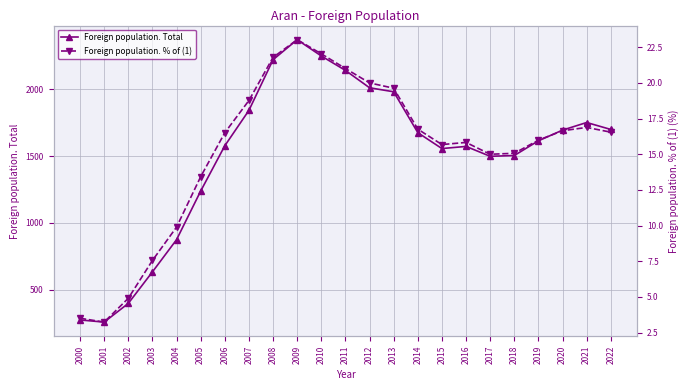

Which series has the widest spread of values?

Foreign population. Total